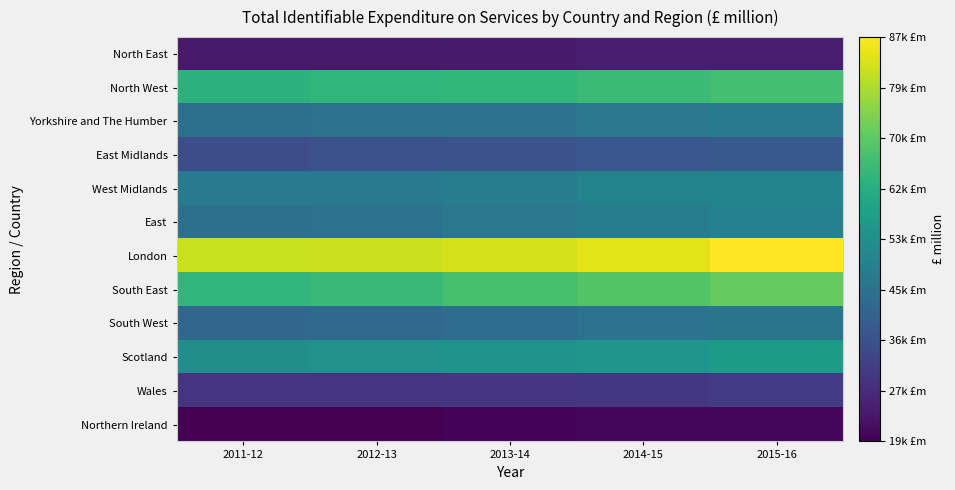

Which series has the largest total across all categories?

London